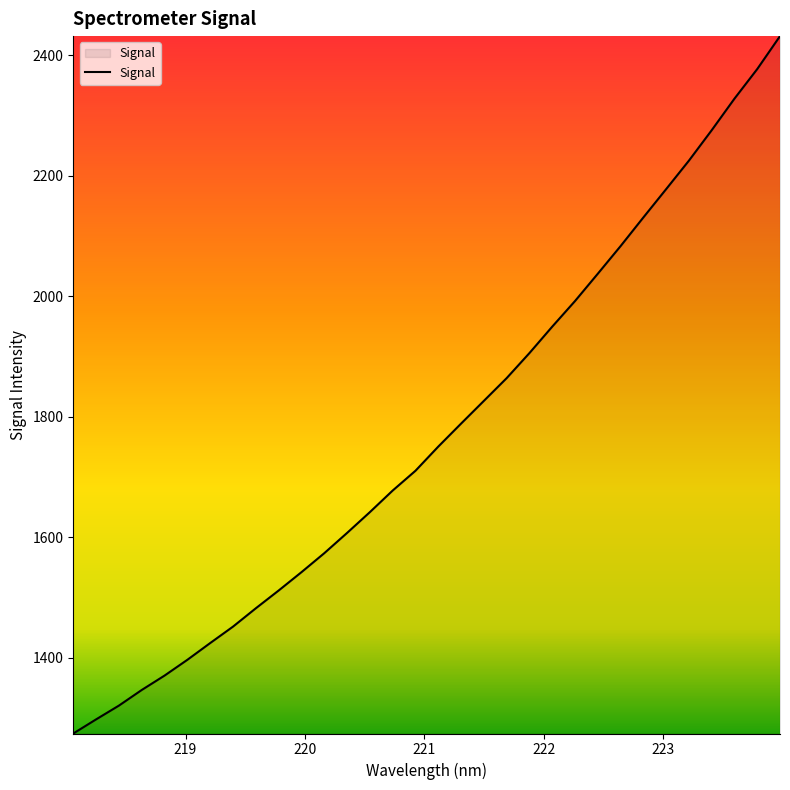

What is the difference between the maximum and minimum values?

1157.2